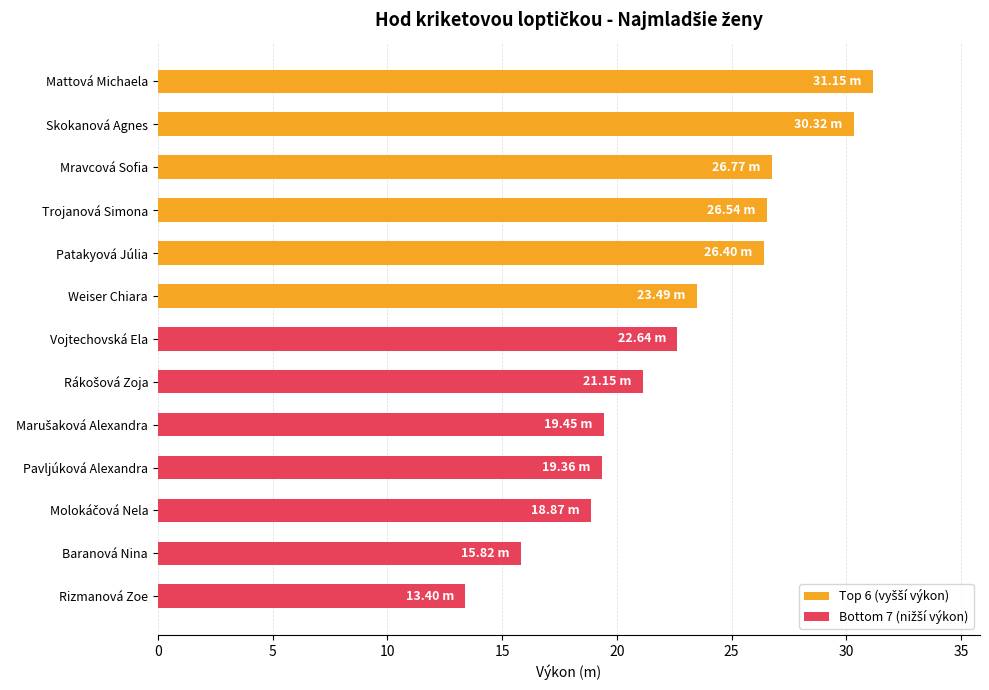

What is the average value?

22.7